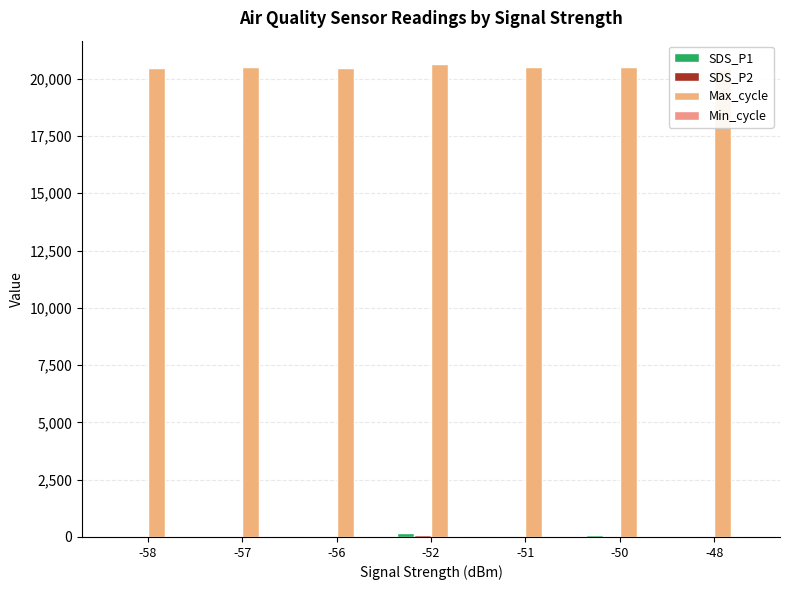

What are all the series names shown in the legend?

SDS_P1, SDS_P2, Max_cycle, Min_cycle